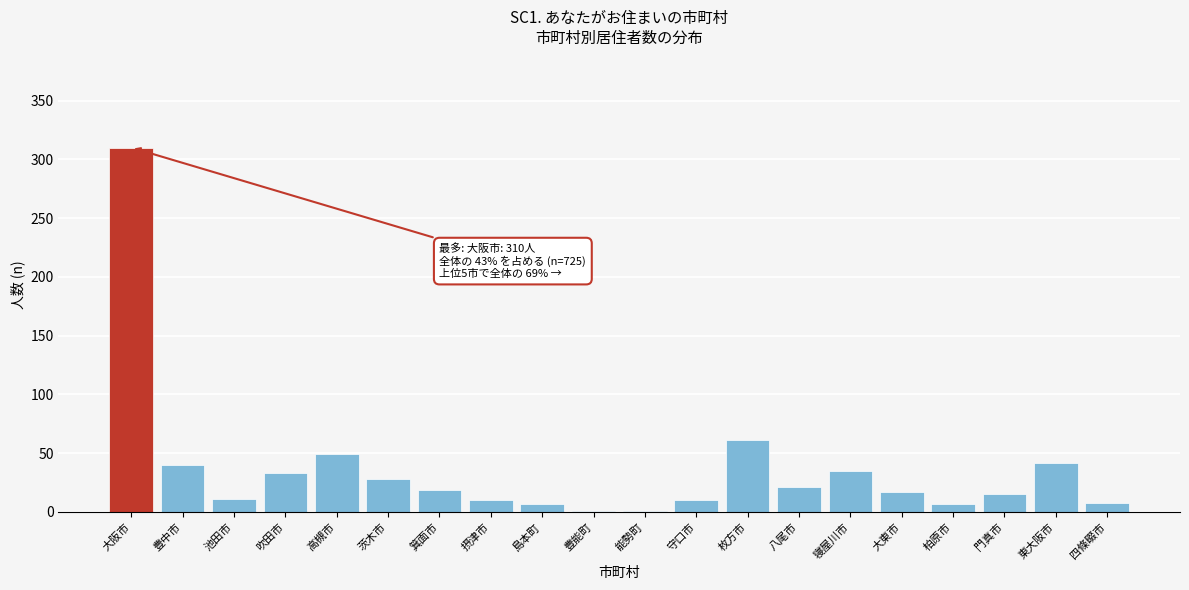

What is the sum of all values?

725